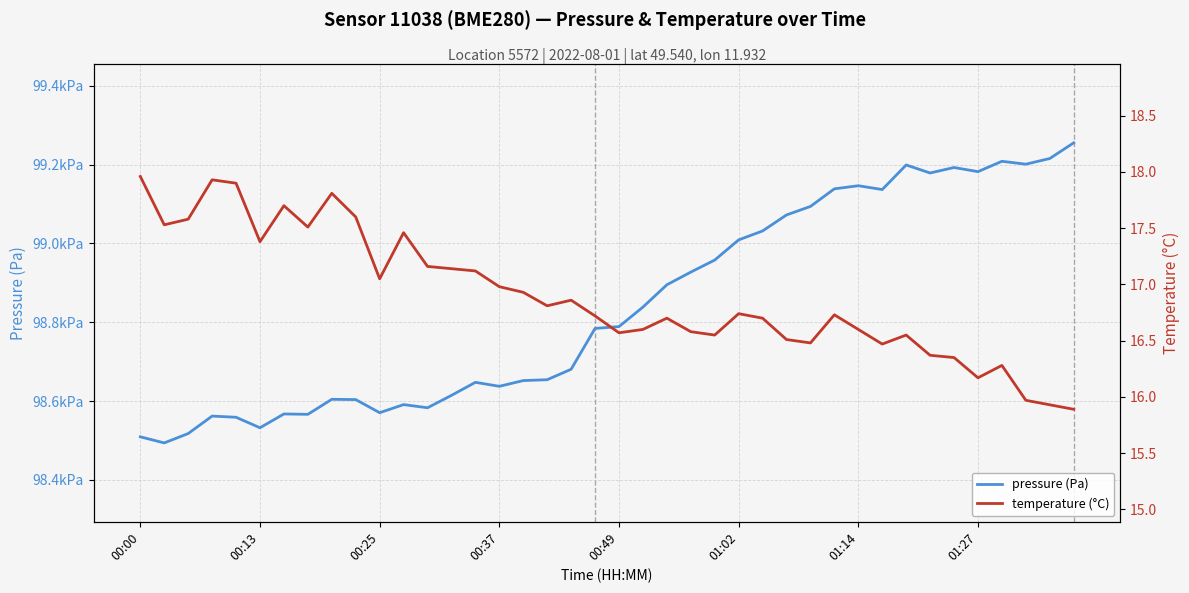

What is the total value across all series at 11?

98608.6